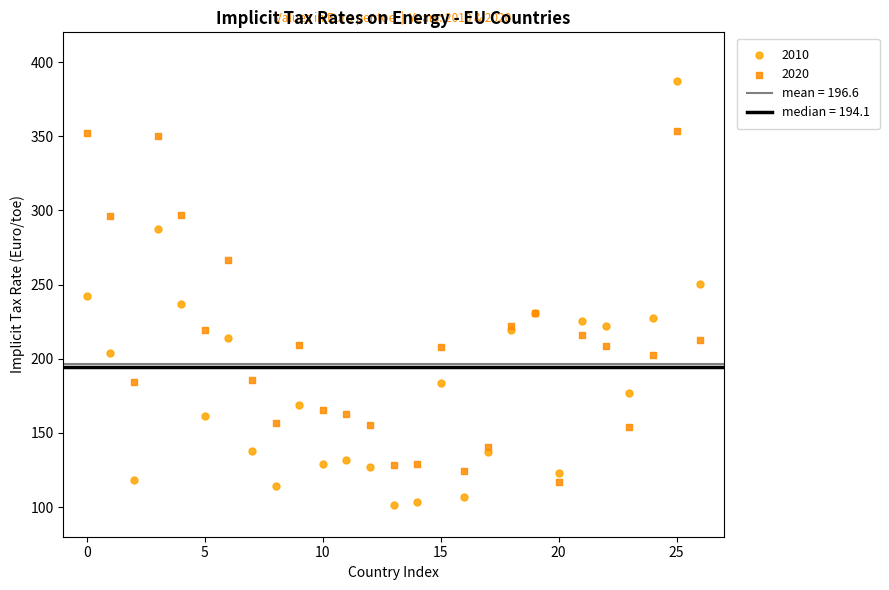

Which series contains the lowest Y value?

2010